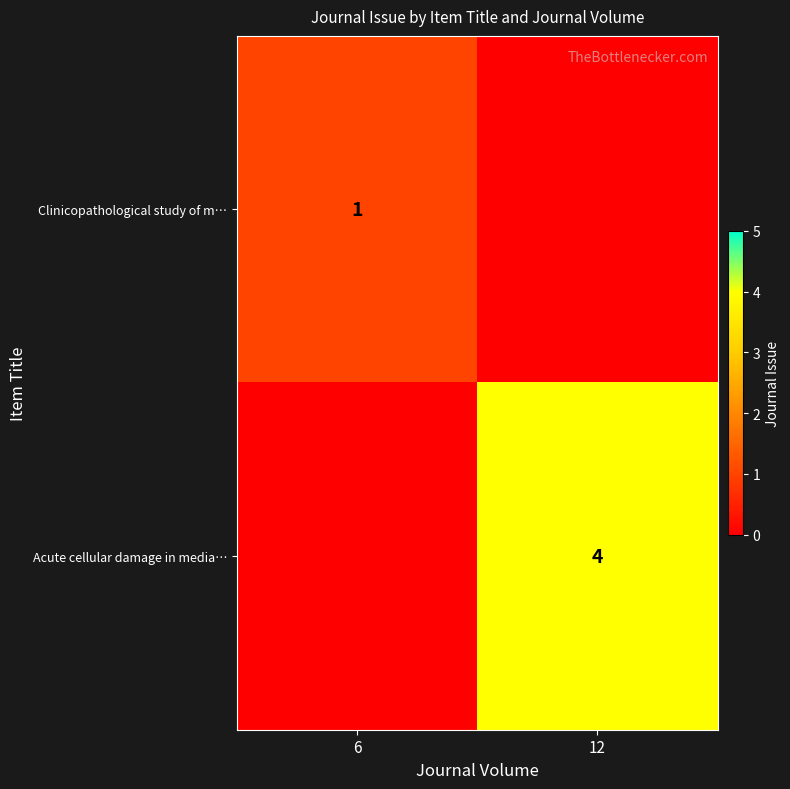

Is it true that Clinicopathological study of m… equals -1 at 12?

False